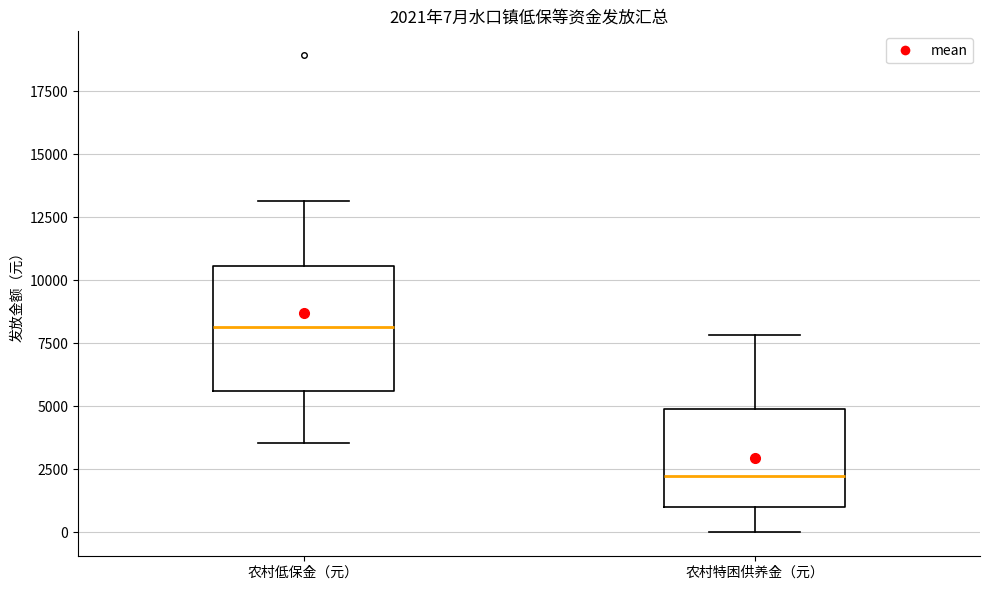

Which box has the lowest median line?

农村特困供养金（元）